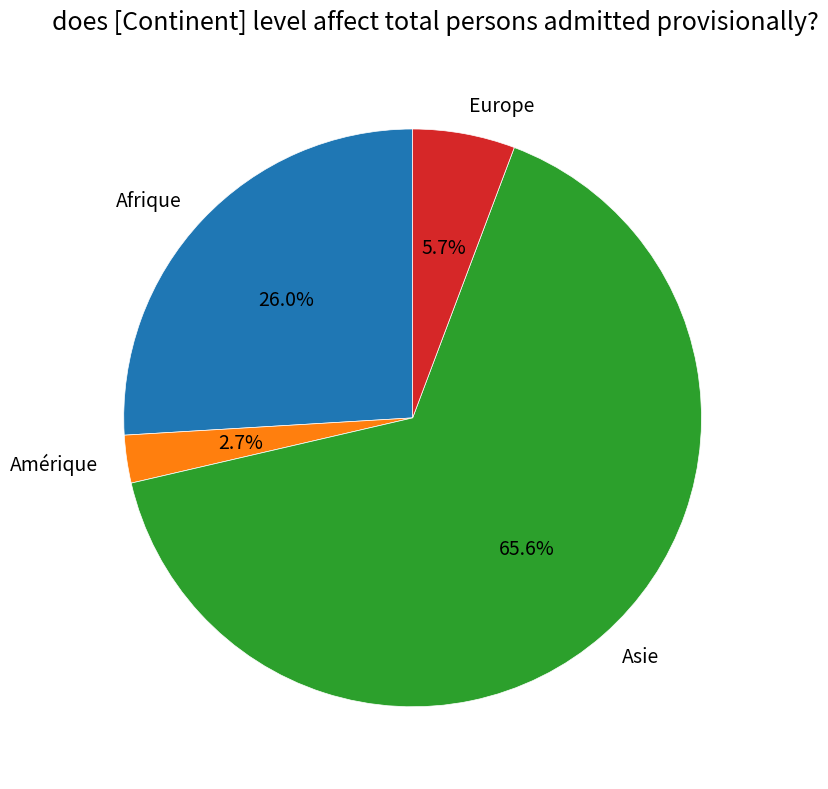

To the nearest percent, what percentage of the pie is Asie?

66%